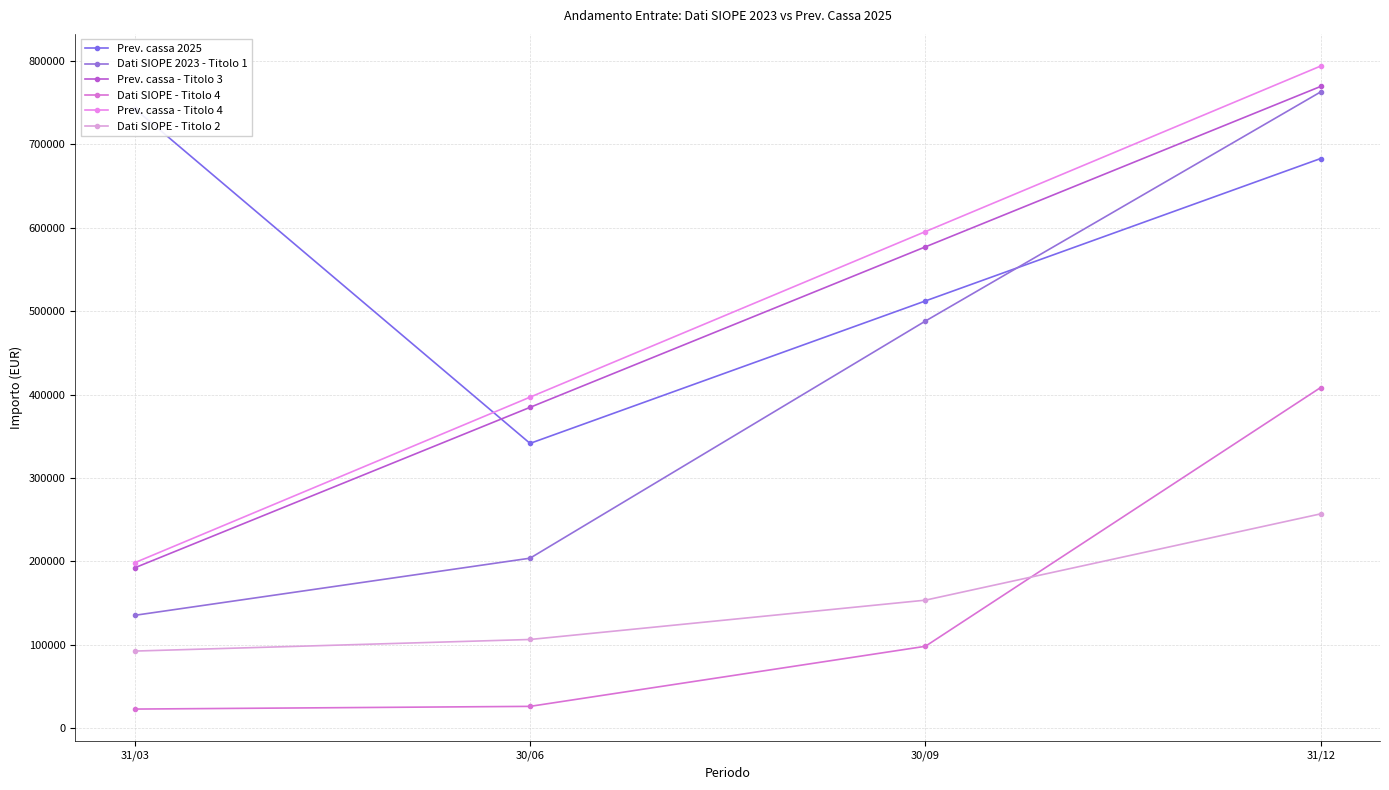

How many intersections are there between Prev. cassa - Titolo 3 and Prev. cassa 2025?

1